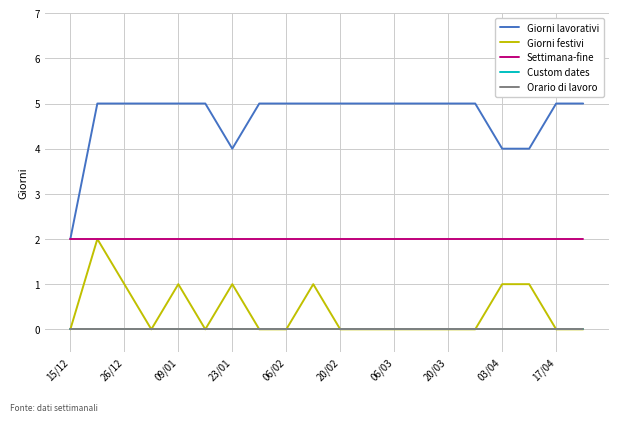

Is this an area chart (filled region under the line)?

No